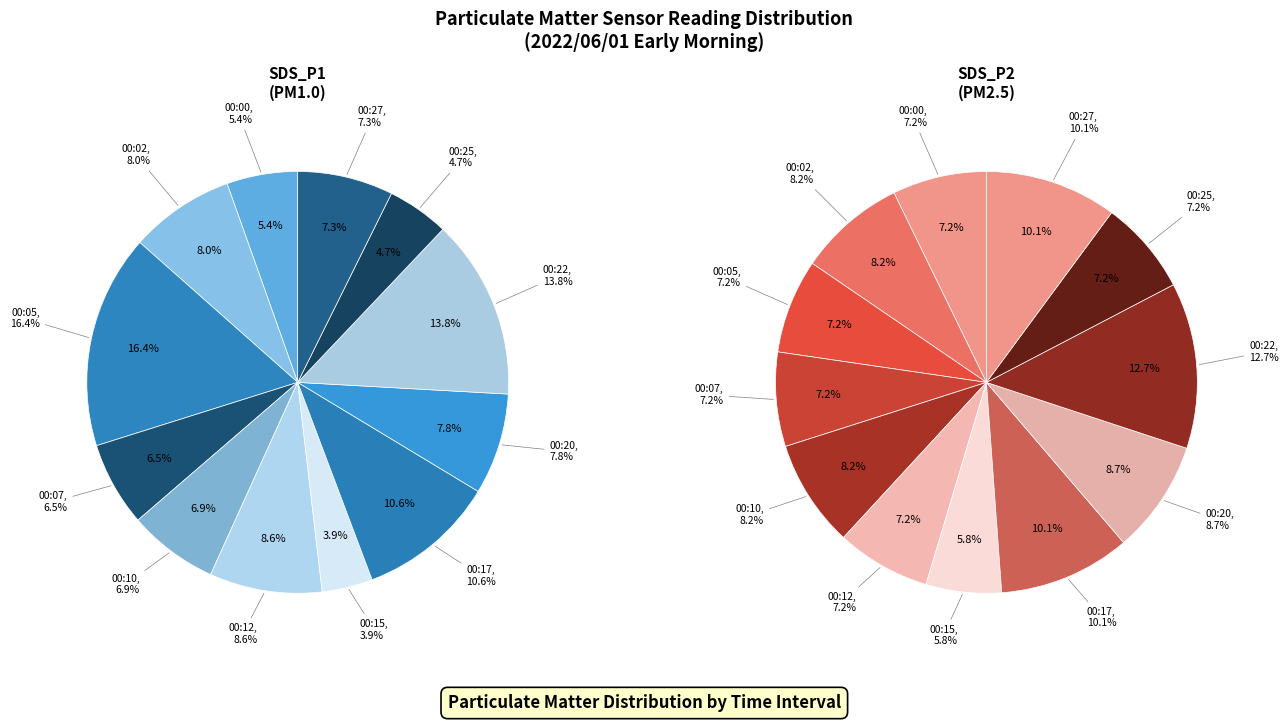

To the nearest percent, what portion does 00:22 represent?

13%